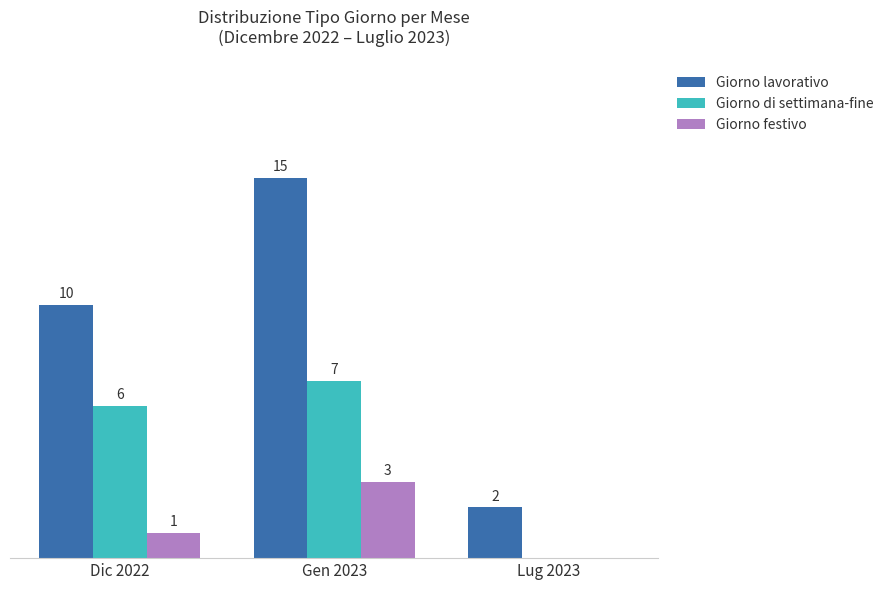

At which category does the chart reach its peak across all series?

Gen 2023